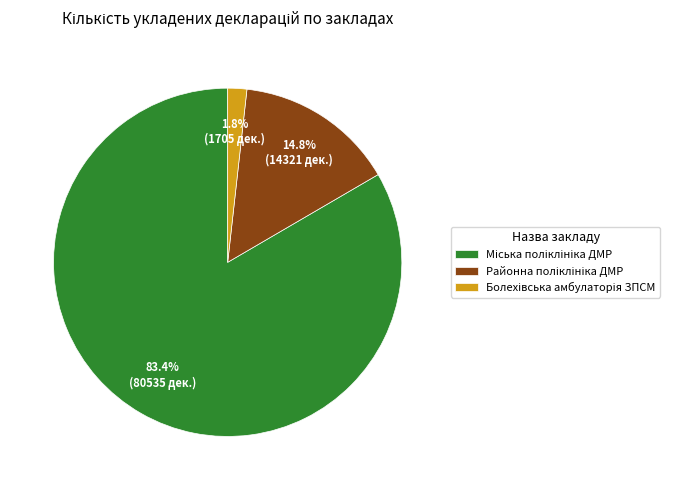

Does any single category account for the majority?

Yes